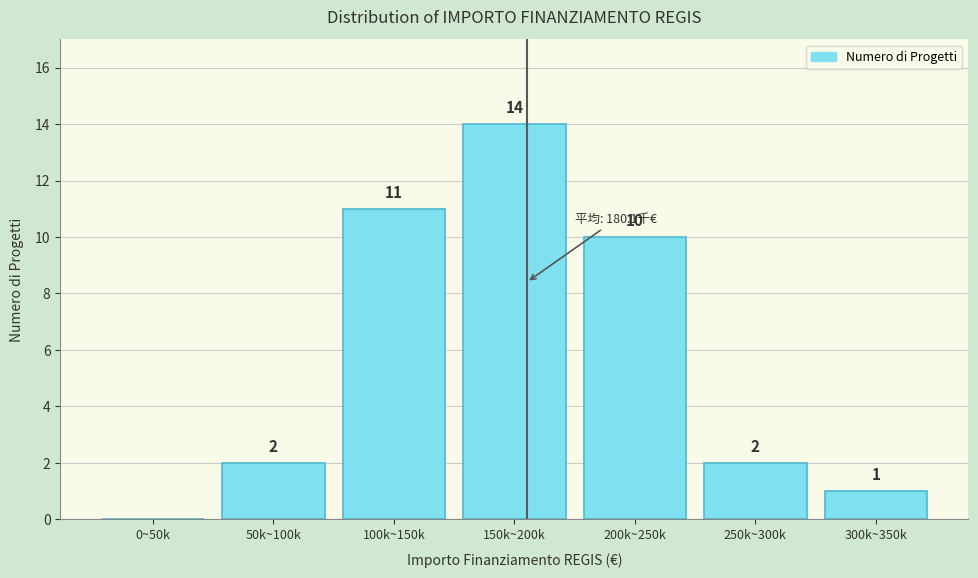

Reading left to right, transcribe all the data shown in this chart.

0~50k=0	50k~100k=2	100k~150k=11	150k~200k=14	200k~250k=10	250k~300k=2	300k~350k=1